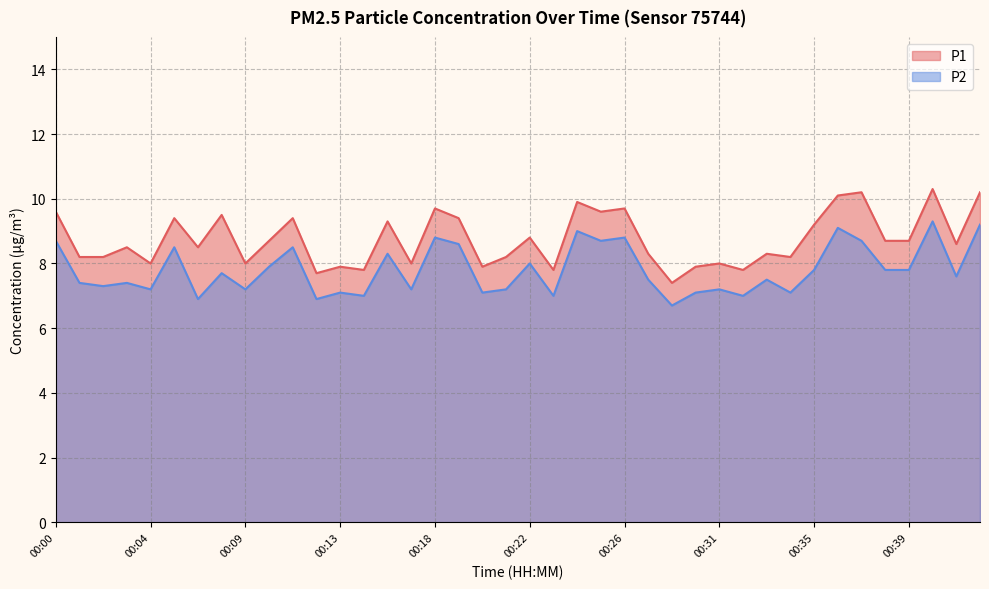

What is the value of the P1 point at the 6th from the left?

9.4